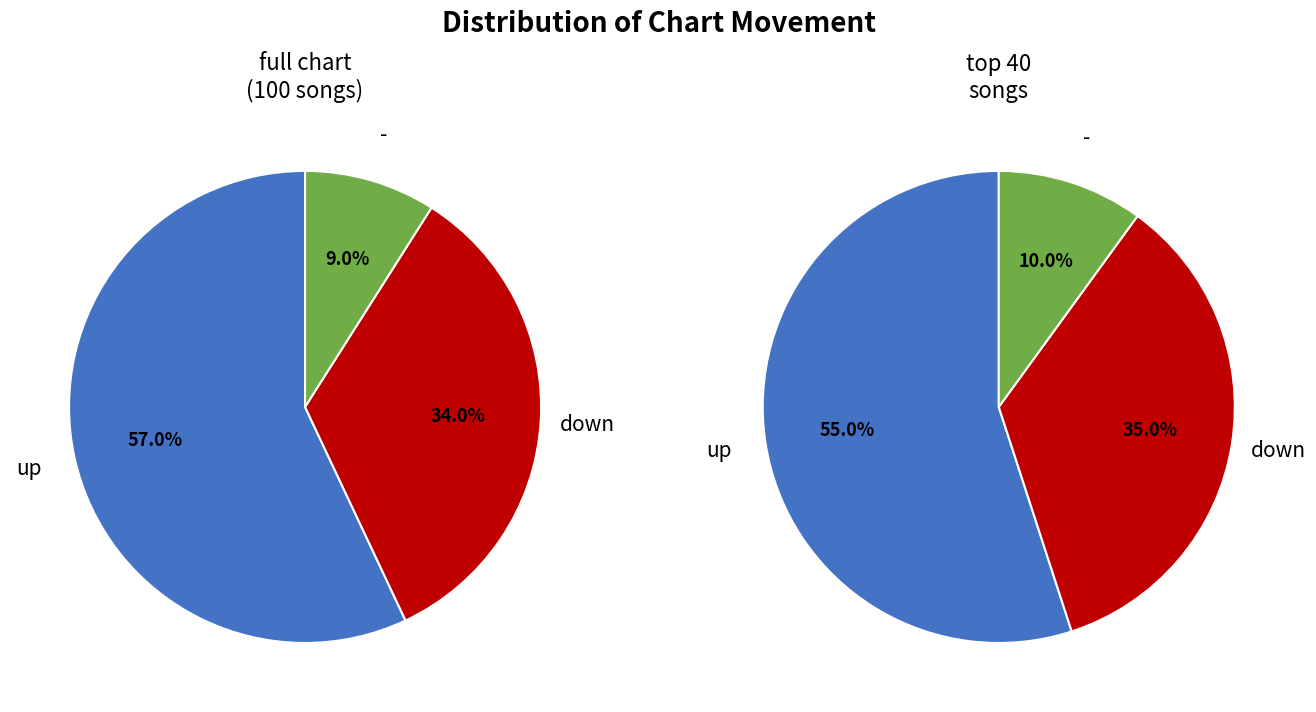

To the nearest percent, what is the average slice percentage?

33%